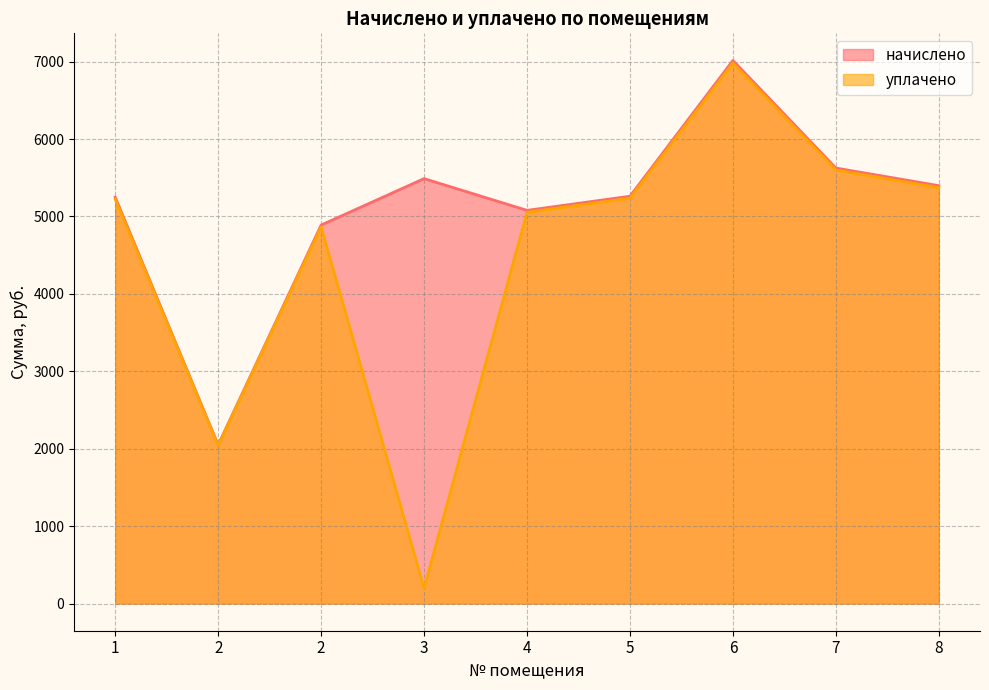

What is the difference between the начислено values at 5 and 1?

11.4